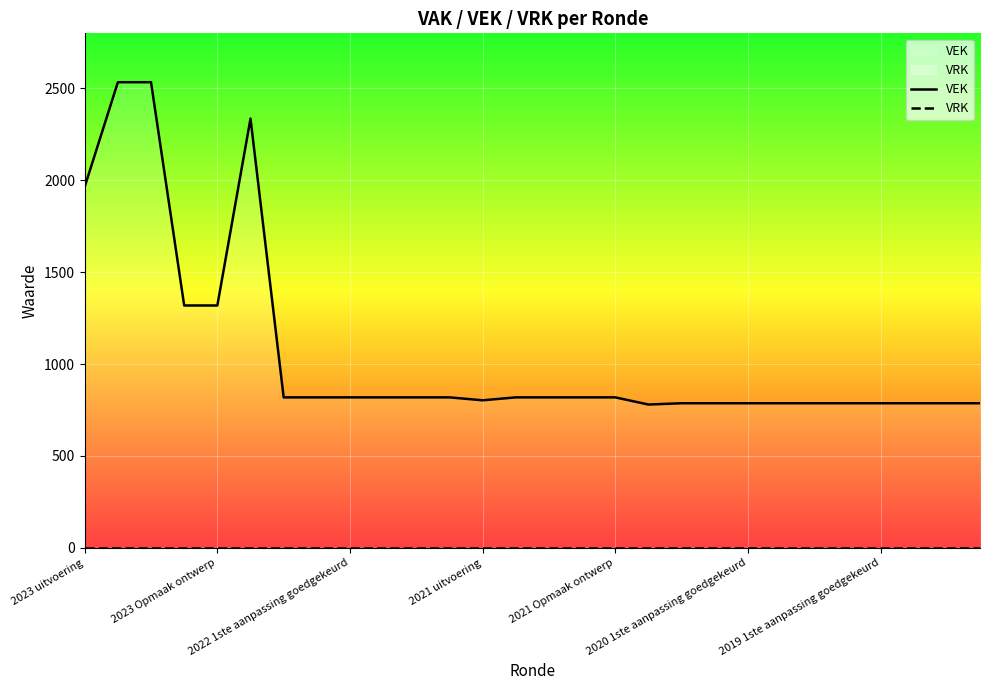

Reading left to right, transcribe all the data shown in this chart.

VEK: 1965	2534	2534	1319	1319	2336	819	819	819	819	819	819	803	819	819	819	819	780	787	787	787	787	787	787	787	787	787	787
VRK: 0	0	0	0	0	0	0	0	0	0	0	0	0	0	0	0	0	0	0	0	0	0	0	0	0	0	0	0